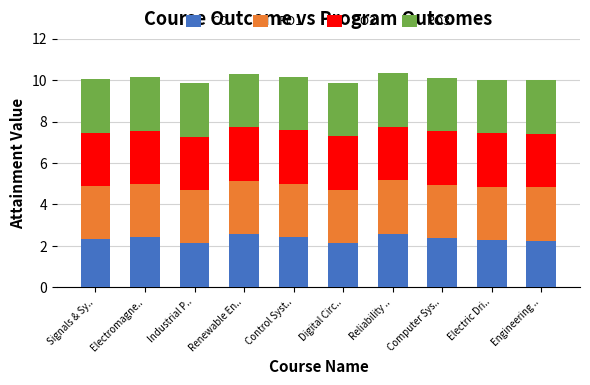

How many CO values are between 2 and 3?

10